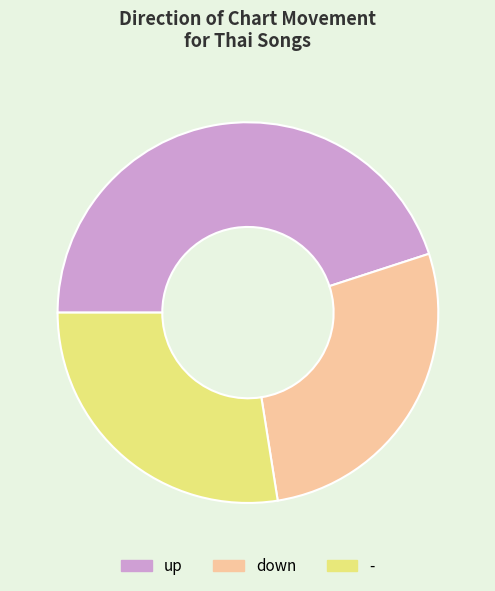

Which has a higher value, down or up?

up